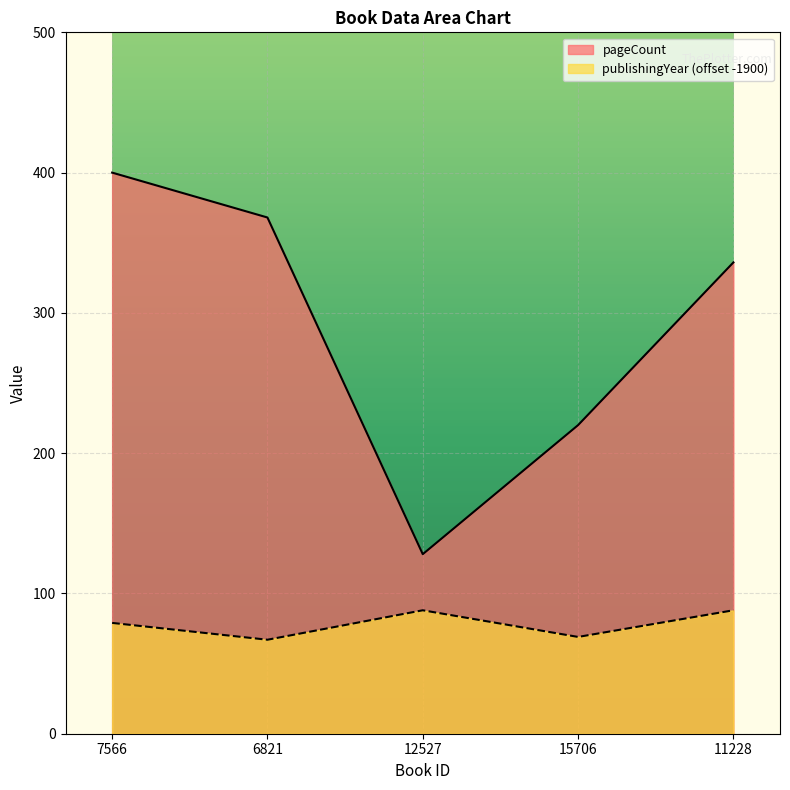

What is the value of the publishingYear point at the 1st from the left?

79